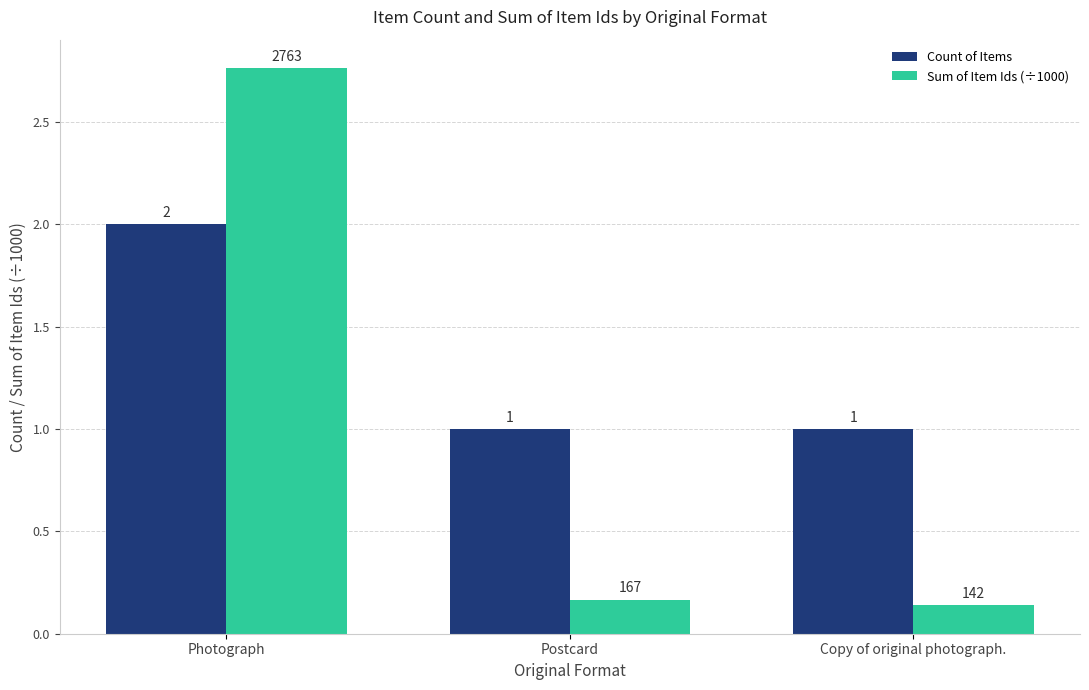

At which category does the chart reach its peak across all series?

Photograph